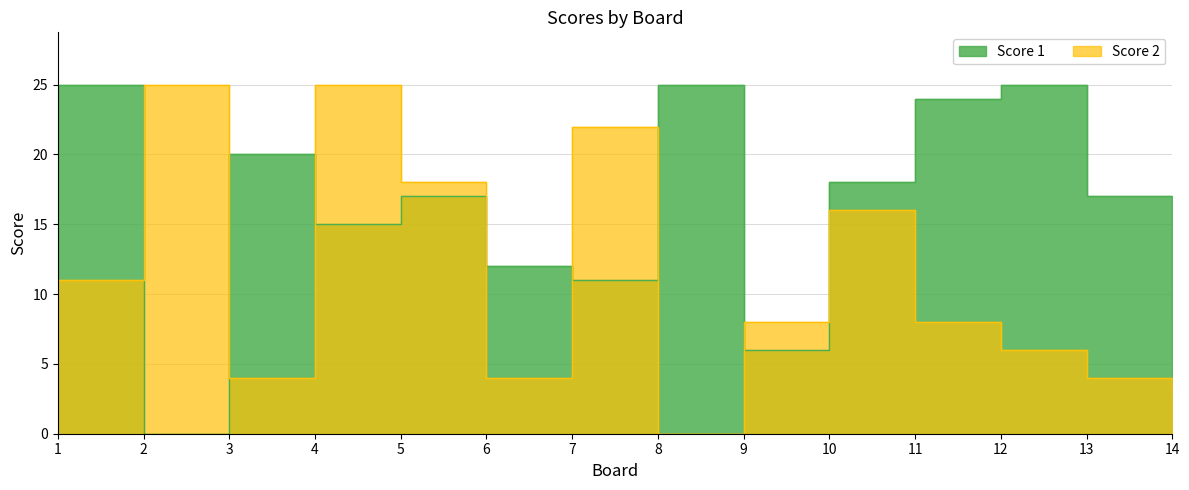

Reading left to right, list all the values displayed in this chart.

Score 1: 25	0	20	15	17	12	11	25	6	18	24	25	17	8
Score 2: 11	25	4	25	18	4	22	0	8	16	8	6	4	3